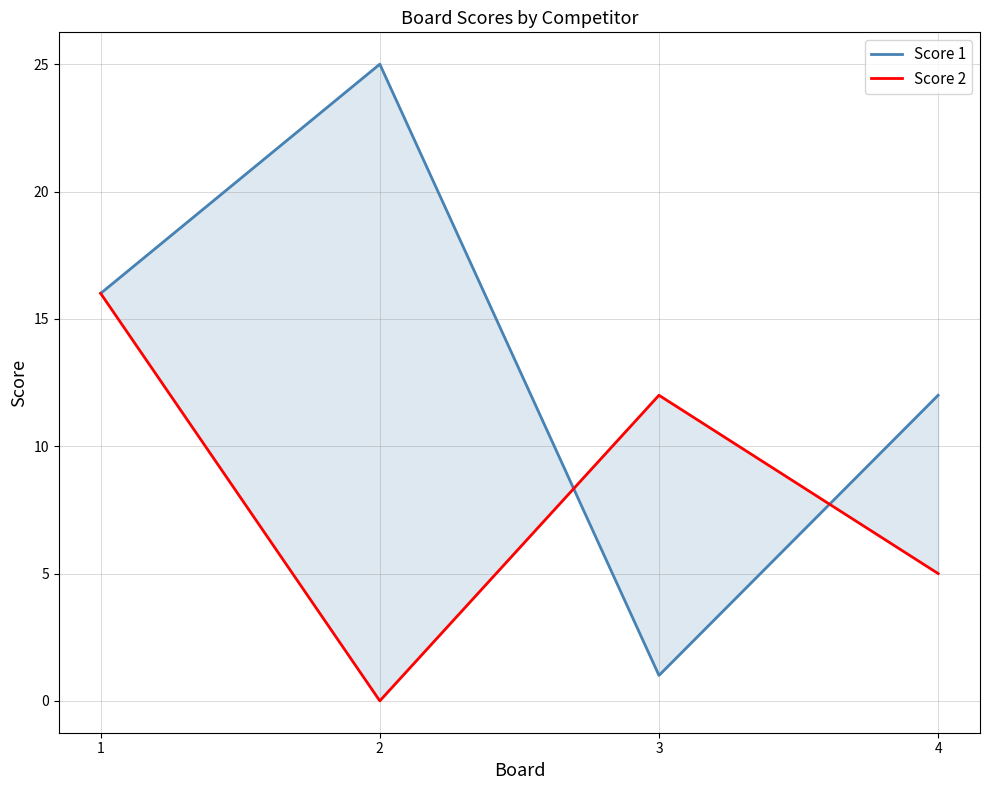

What is the average value of the Score 1 series?

14